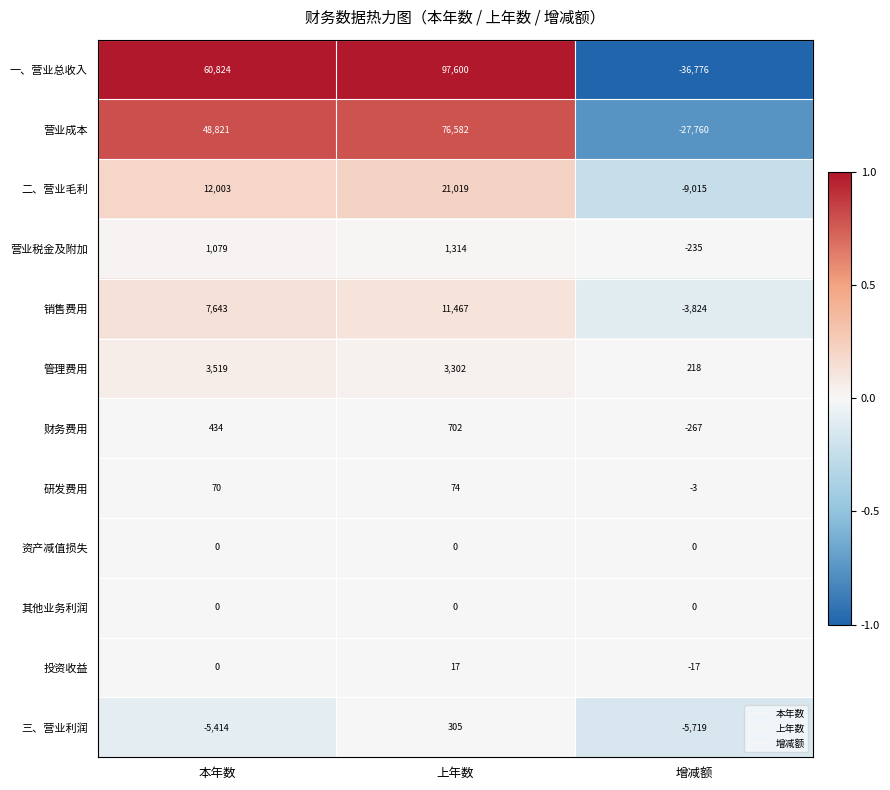

At which label is 营业税金及附加 closest to 539?

本年数